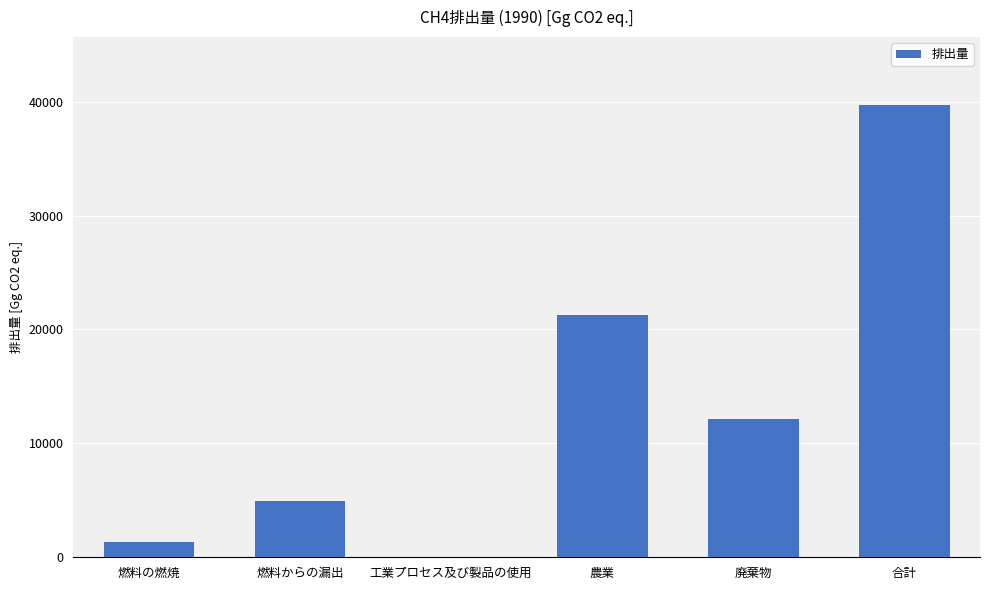

The chart shows a value of 6388.4 at 燃料からの漏出. True or false?

False